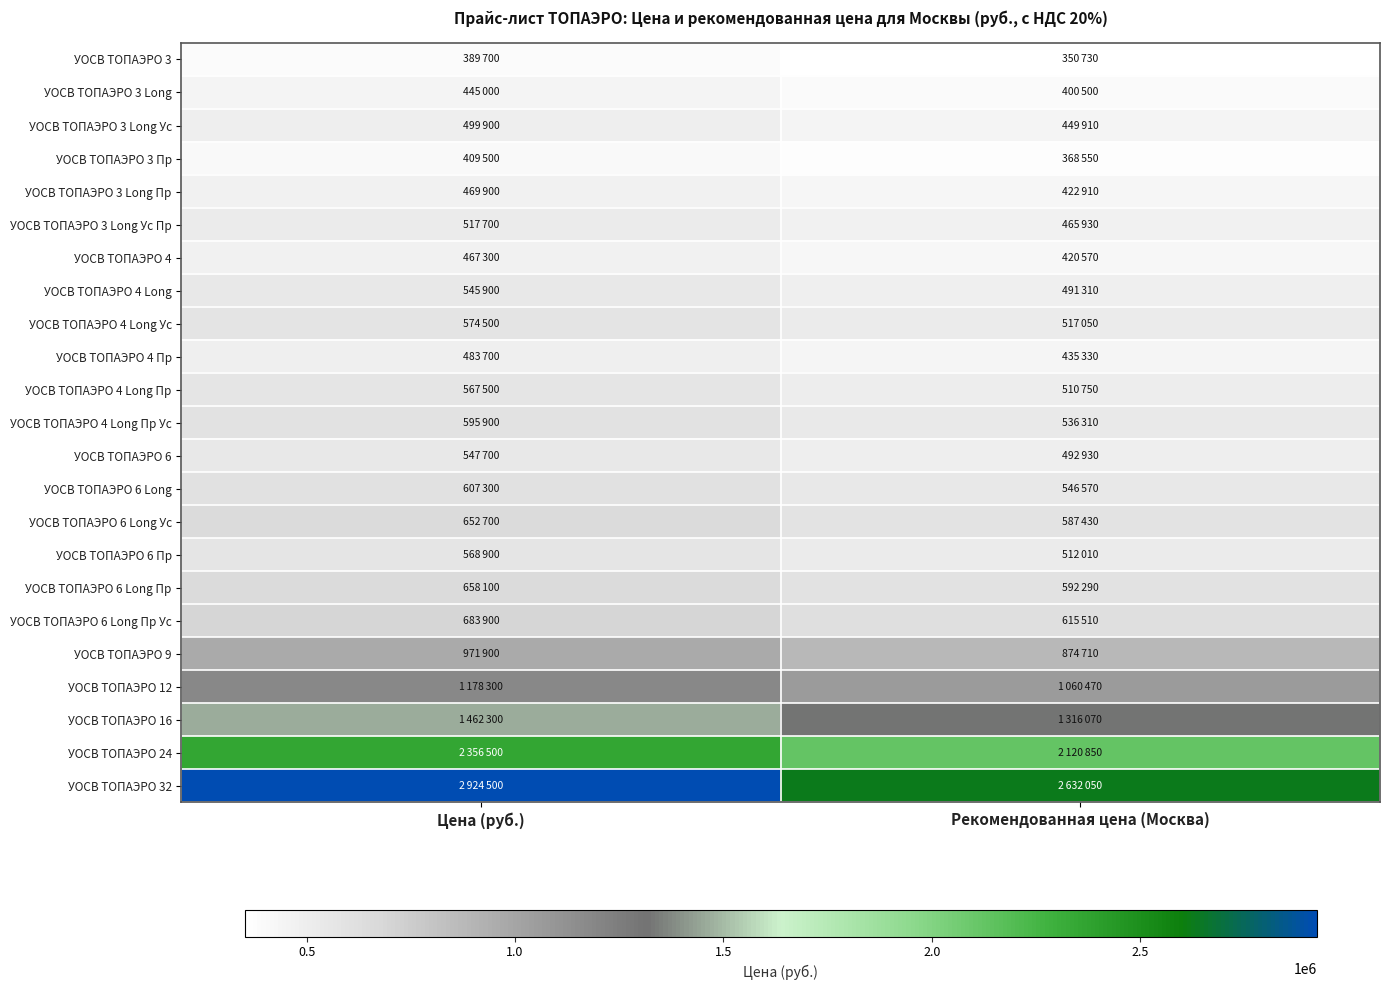

What is the greatest value displayed?

2924500